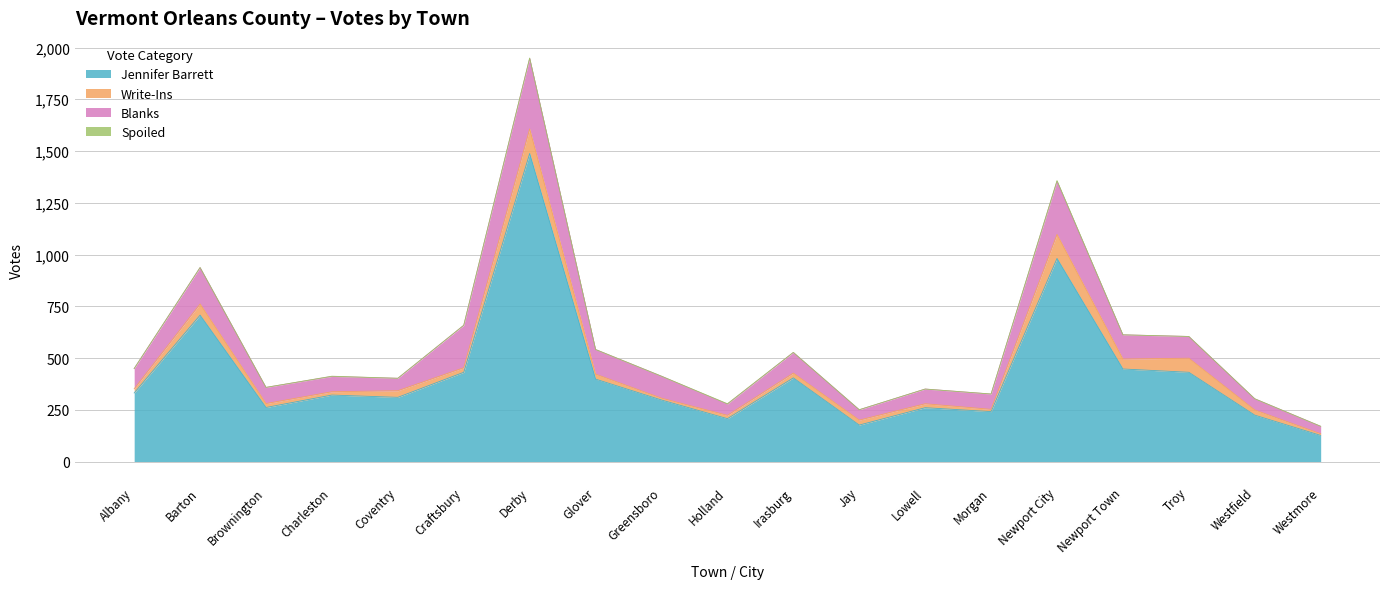

What is the difference between the highest and lowest values at Lowell?

260